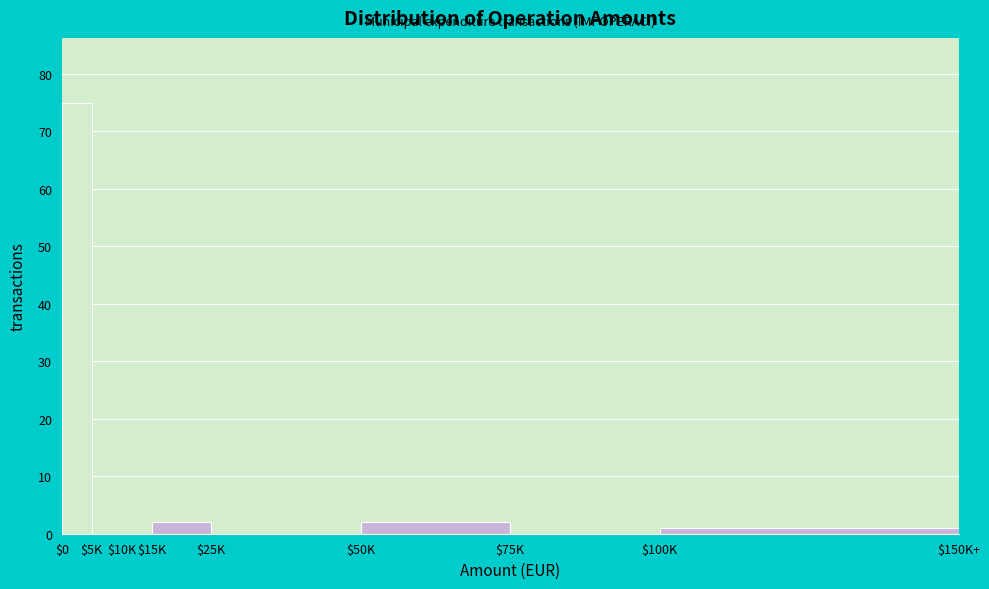

What is the maximum value shown in the chart?

75